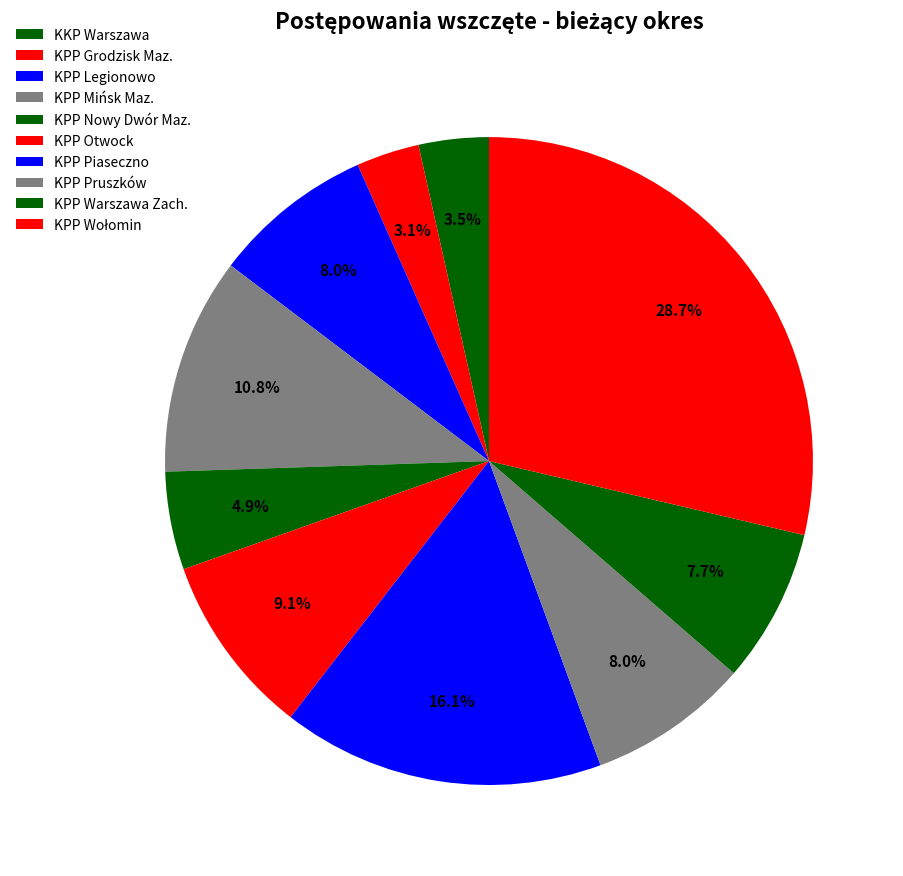

Does KPP Grodzisk Maz. account for over 50% of the chart?

No